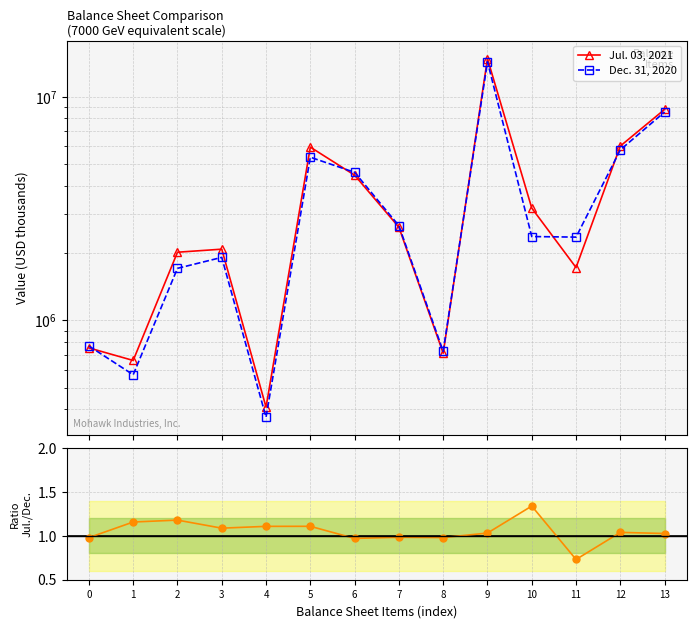

Reading left to right, transcribe all the data shown in this chart.

Jul. 03, 2021: 0=753677.0	1=662358.0	2=2017622.0	3=2081967.0	4=409669.0	5=5950556.0	6=4459380.0	7=2609174.0	8=713477.0	9=14792793.0	10=3178886.0	11=1723294.0	12=6018851.0	13=8773942.0
Dec. 31, 2020: 0=768625.0	1=571741.0	2=1709493.0	3=1913020.0	4=369432.0	5=5363654.0	6=4591229.0	7=2650831.0	8=727268.0	9=14327751.0	10=2371248.0	11=2356887.0	12=5786593.0	13=8541158.0
Jul./Dec. ratio: 0=1.0	1=1.2	2=1.2	3=1.1	4=1.1	5=1.1	6=1.0	7=1.0	8=1.0	9=1.0	10=1.3	11=0.7	12=1.0	13=1.0